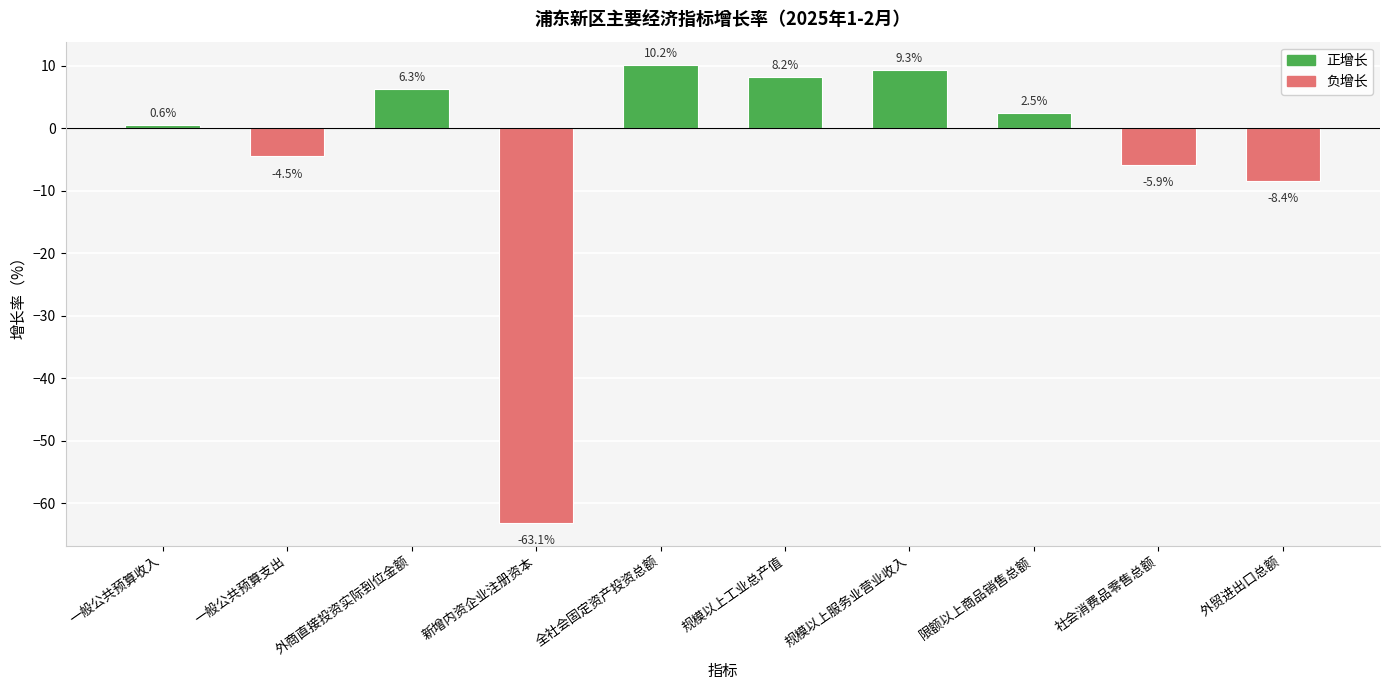

At which label does the data first exceed 2?

外商直接投资实际到位金额